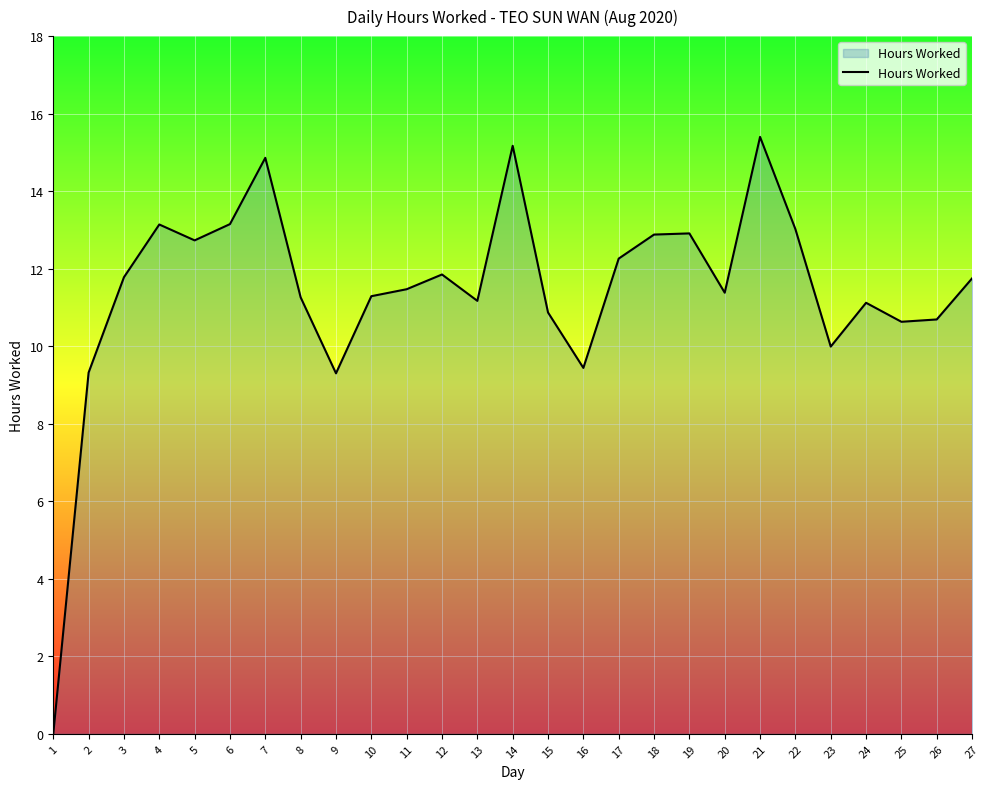

Read the value at 27.

11.8